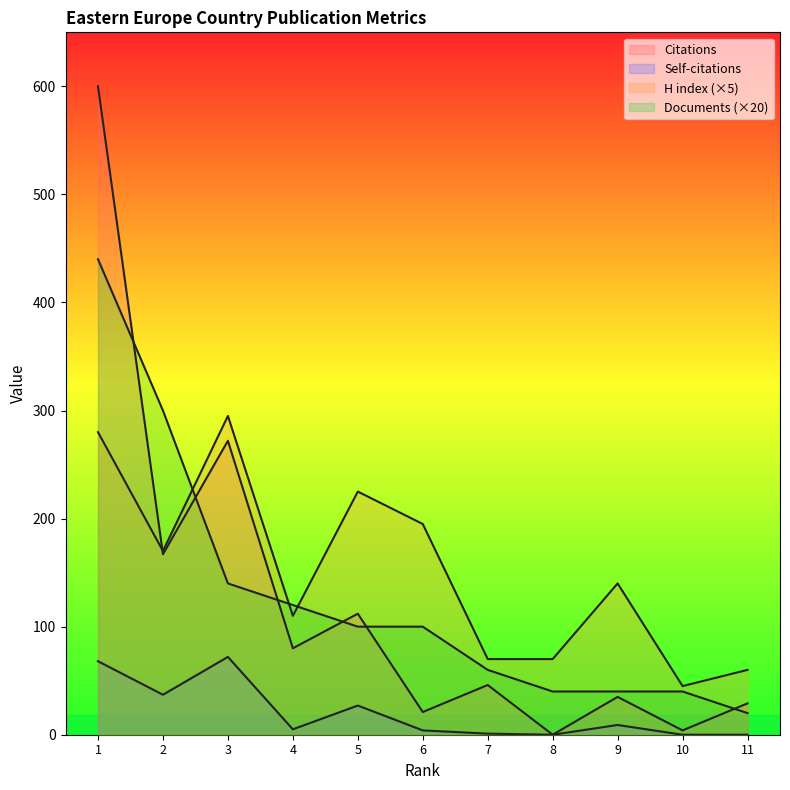

How many lines are shown in the chart?

4